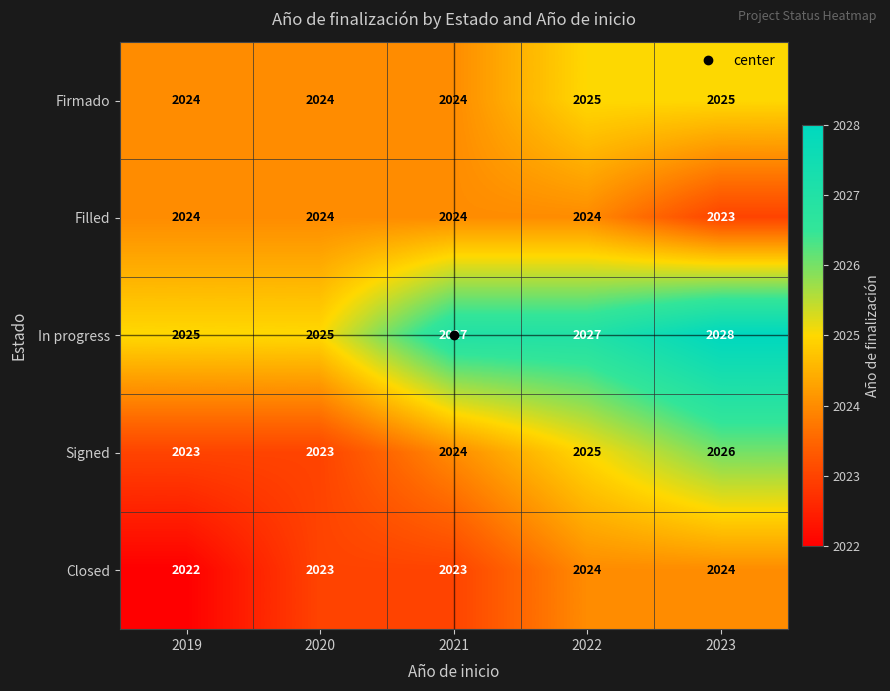

What is the average value of the Firmado series?

2024